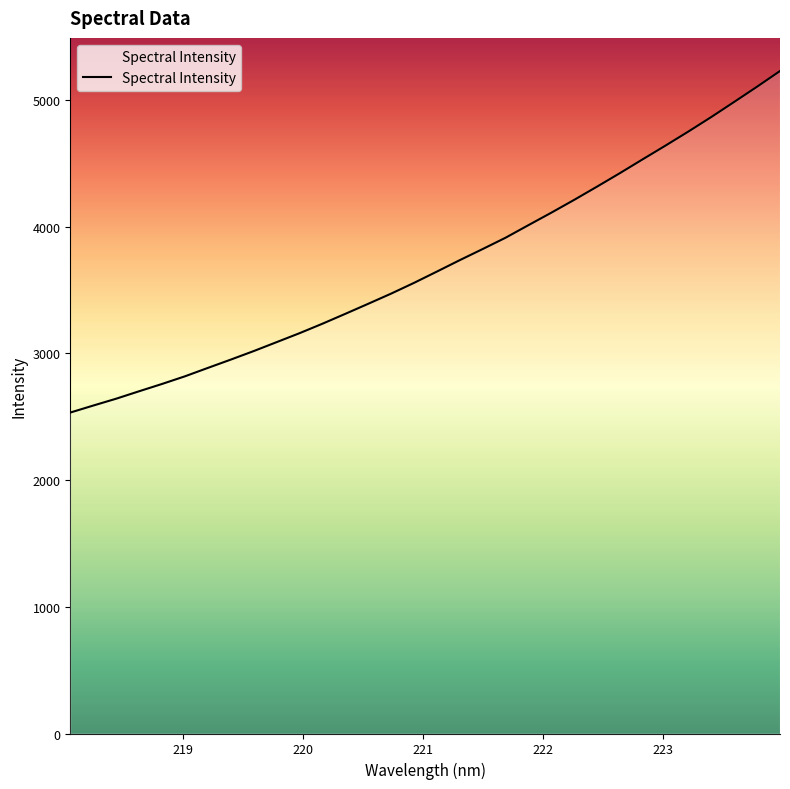

What is the difference between the maximum and minimum values?

2696.1